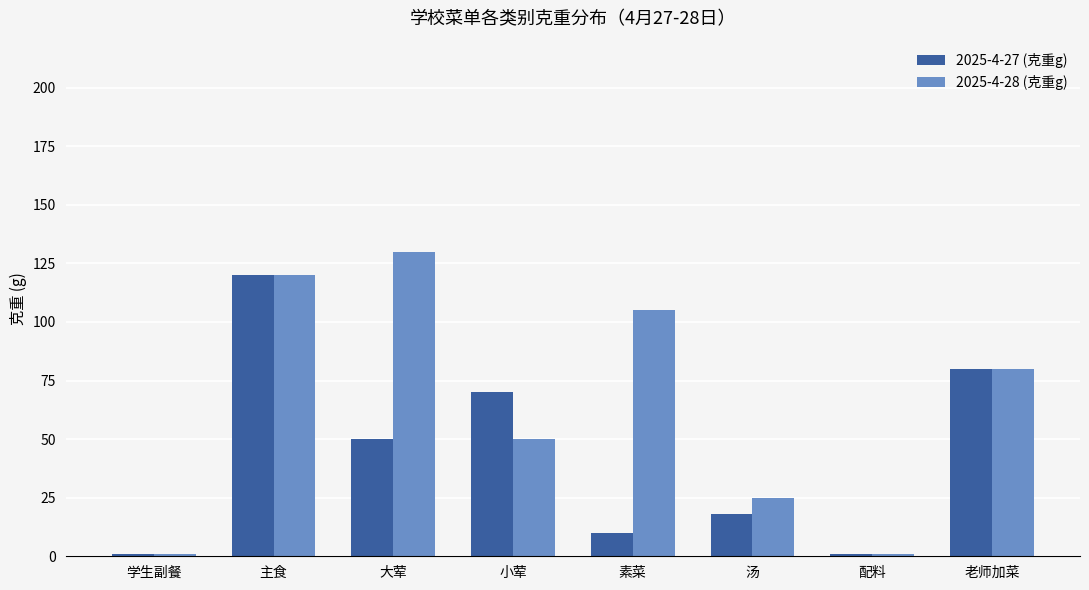

What is the difference between the maximum and second lowest values in the 2025-4-27 (克重g) series?

119